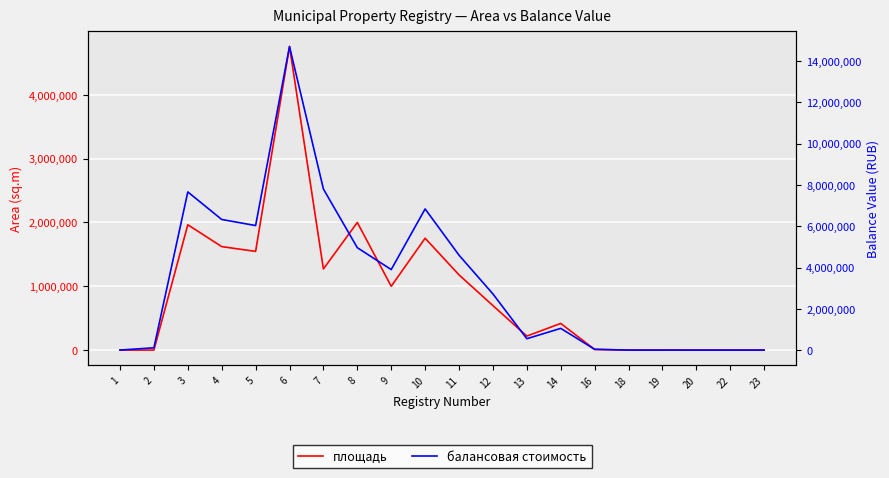

What is the total value across all series at 3?

9622669.0